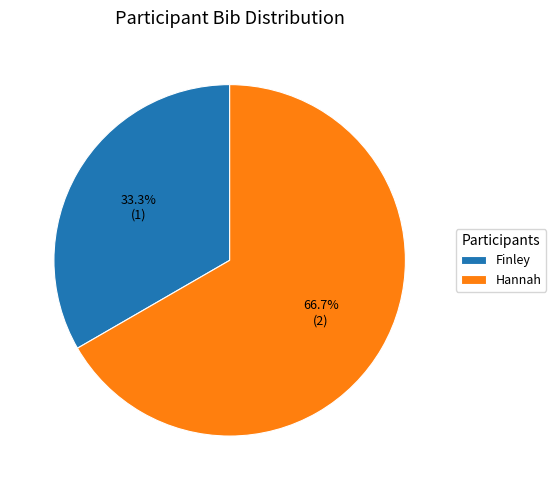

To the nearest percent, what is the combined percentage of Finley and Hannah?

100%